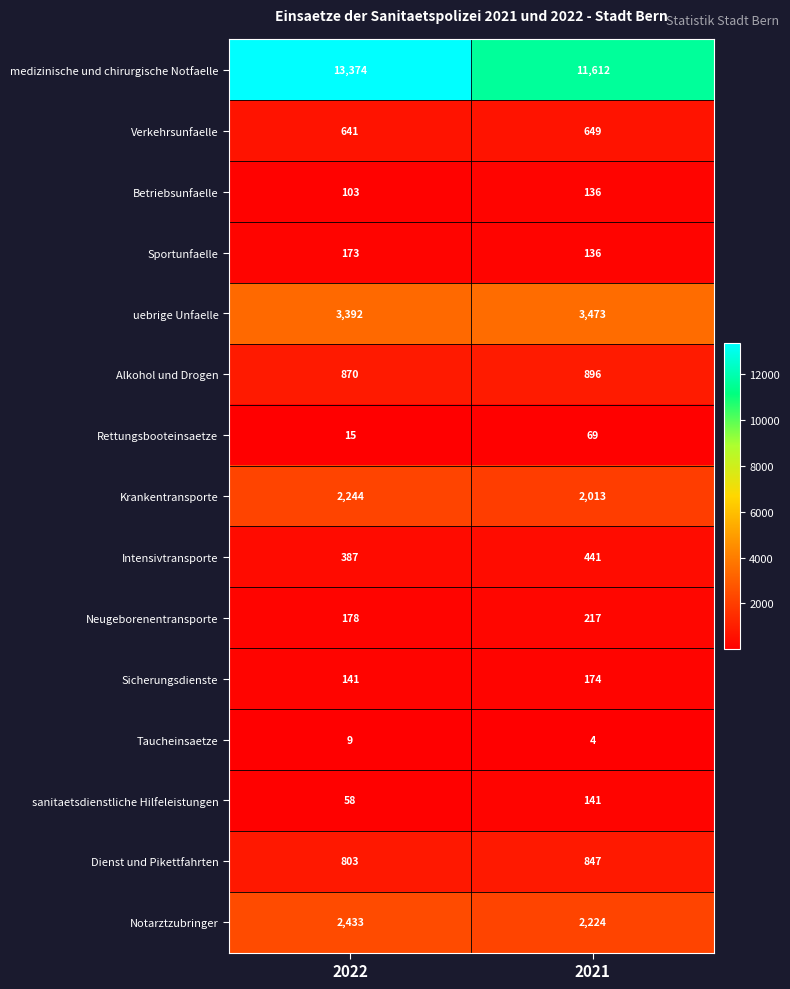

How many categories are shown in the chart?

2